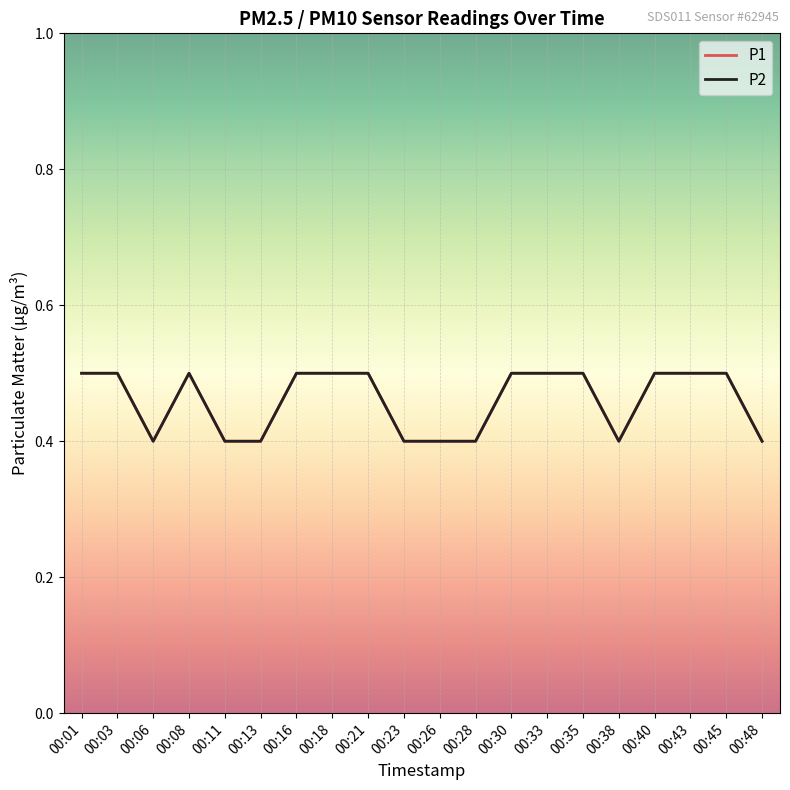

What is the value of the P2 point at the 15th from the left?

0.5